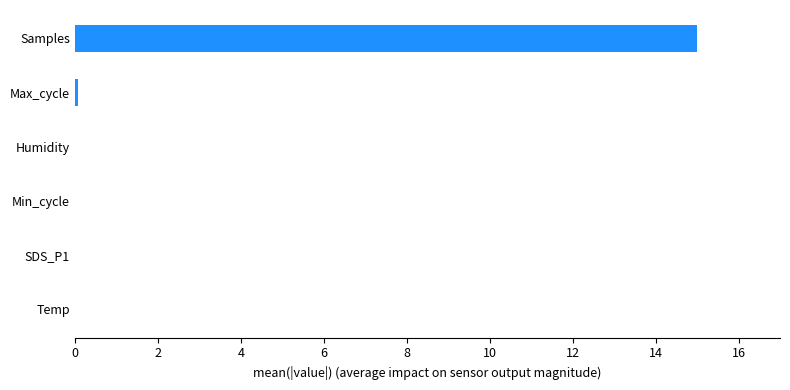

What is the maximum value shown in the chart?

15.0